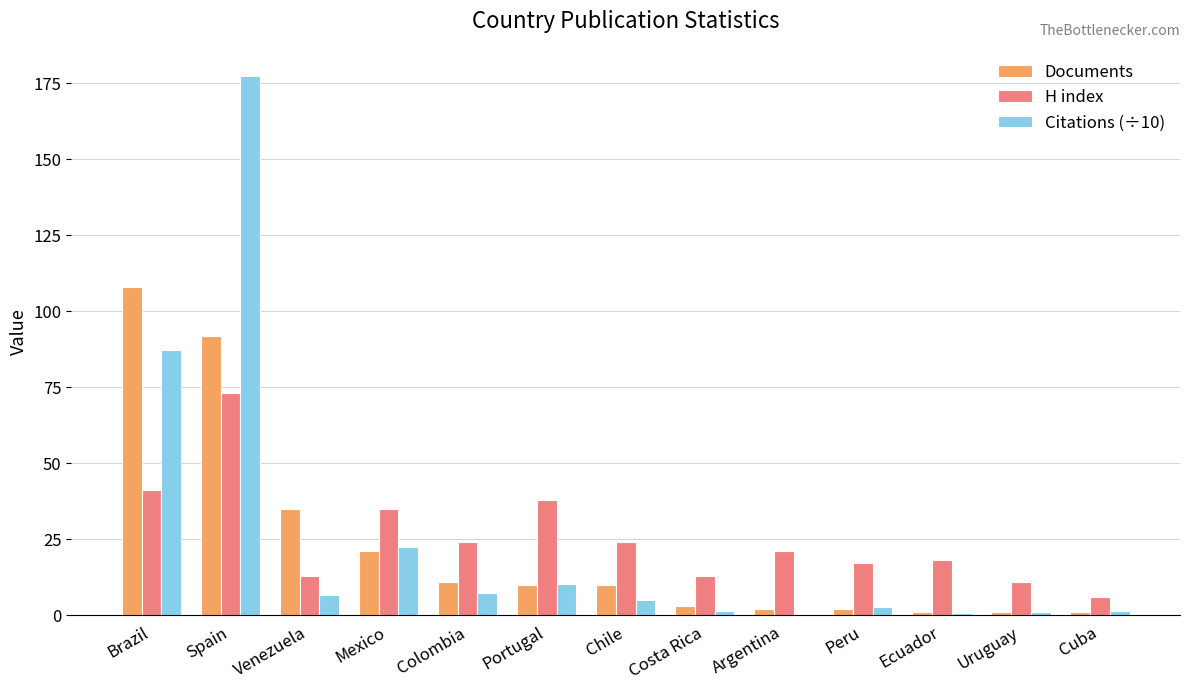

At which category is the sum across all series the highest?

Spain